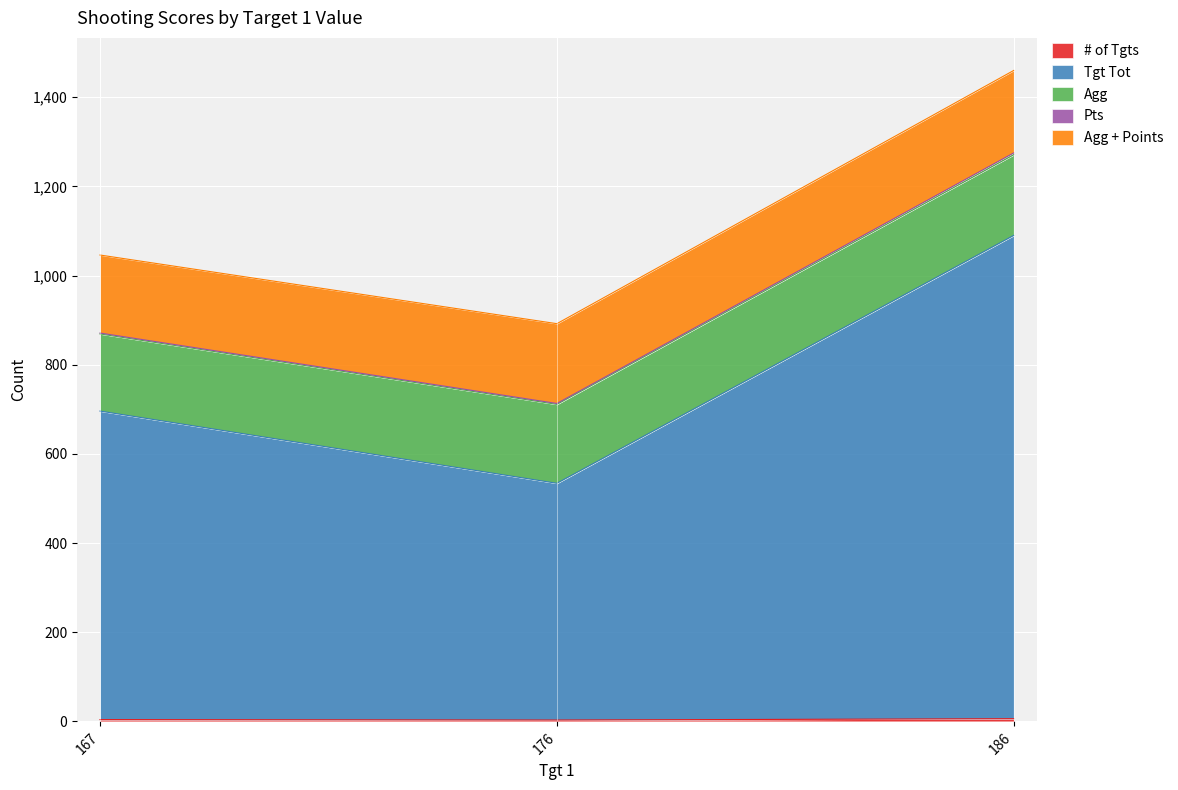

Which category has the highest value across all series?

186